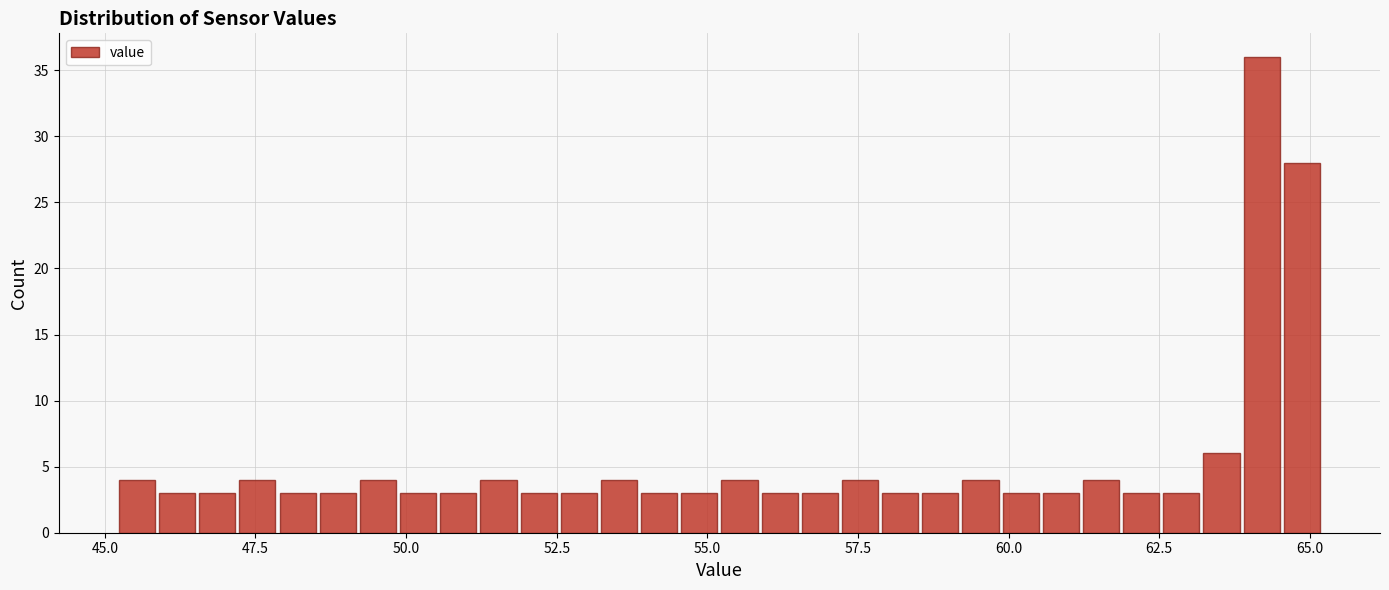

Read against the x-axis, roughly where is the centre of the tallest bar?

64.0